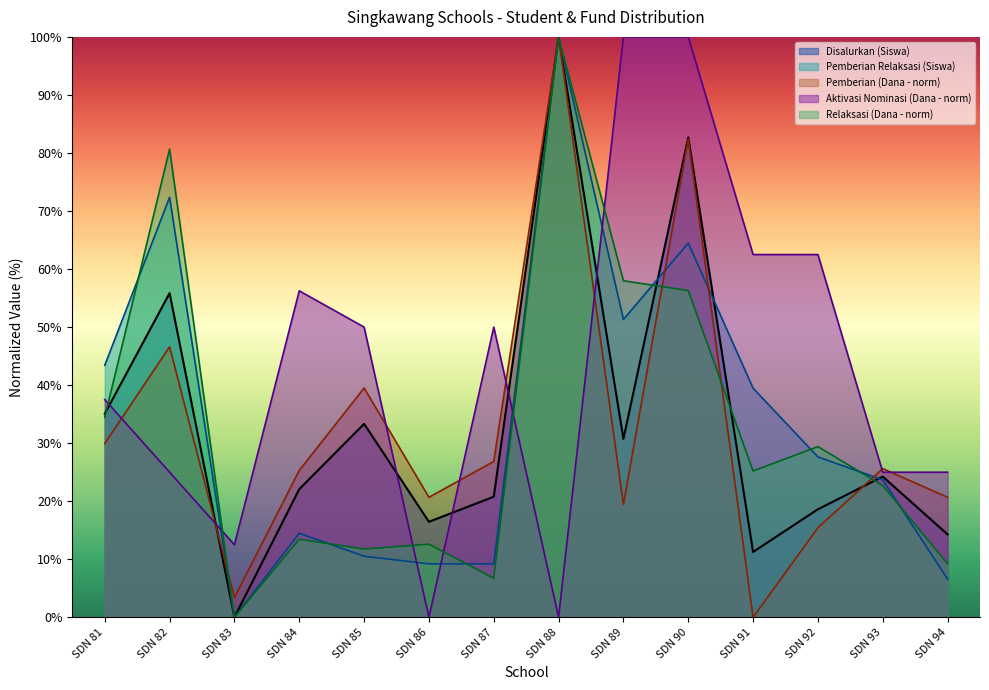

Reading left to right, list all the values displayed in this chart.

Pemberian Relaksasi (Dana): 34.5	80.7	0.0	13.4	11.8	12.6	6.7	100.0	58.0	56.3	25.2	29.4	22.7	9.2
Pemberian Relaksasi (Siswa): 43.4	72.4	0.0	14.5	10.5	9.2	9.2	100.0	51.3	64.5	39.5	27.6	23.7	6.6
Pemberian (Dana): 29.9	46.6	3.4	25.3	39.5	20.7	26.9	100.0	19.4	82.4	0.0	15.4	25.6	20.7
Pemberian Dari Aktivasi Nominasi (Dana): 37.5	25.0	12.5	56.2	50.0	0.0	50.0	0.0	100.0	100.0	62.5	62.5	25.0	25.0
Disalurkan (Siswa): 35.1	55.8	0.0	22.1	33.3	16.5	20.8	100.0	30.7	82.7	11.3	18.6	24.2	14.3